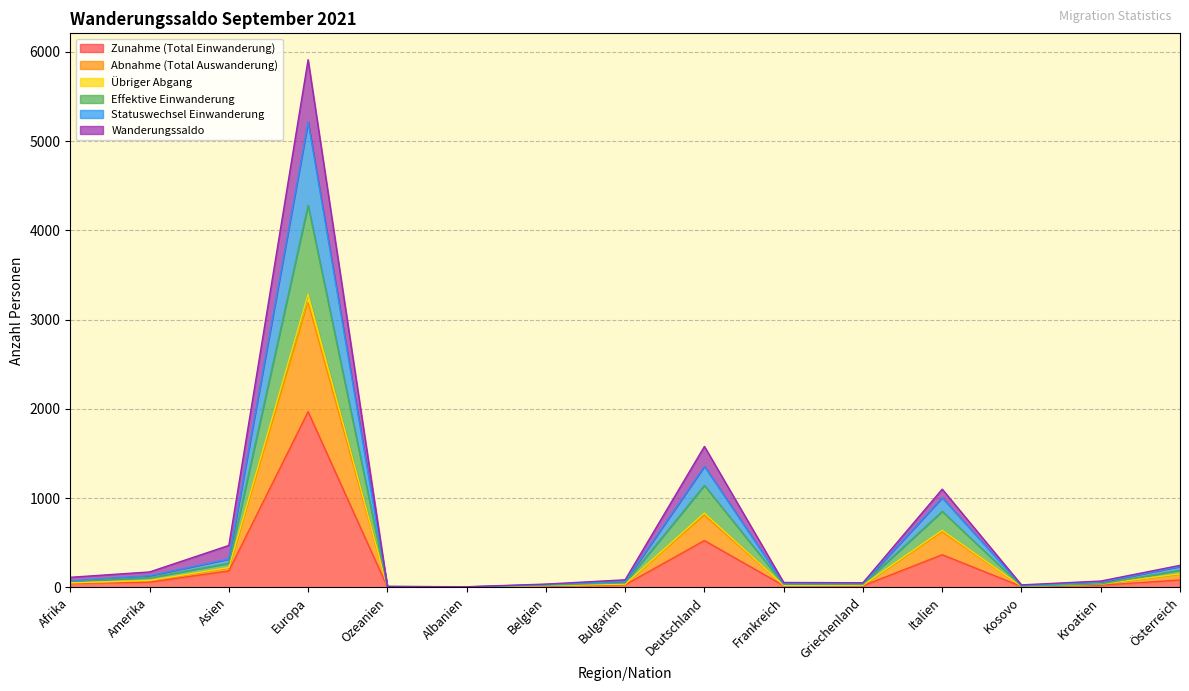

What is the label of the 11th point from the right?

Ozeanien